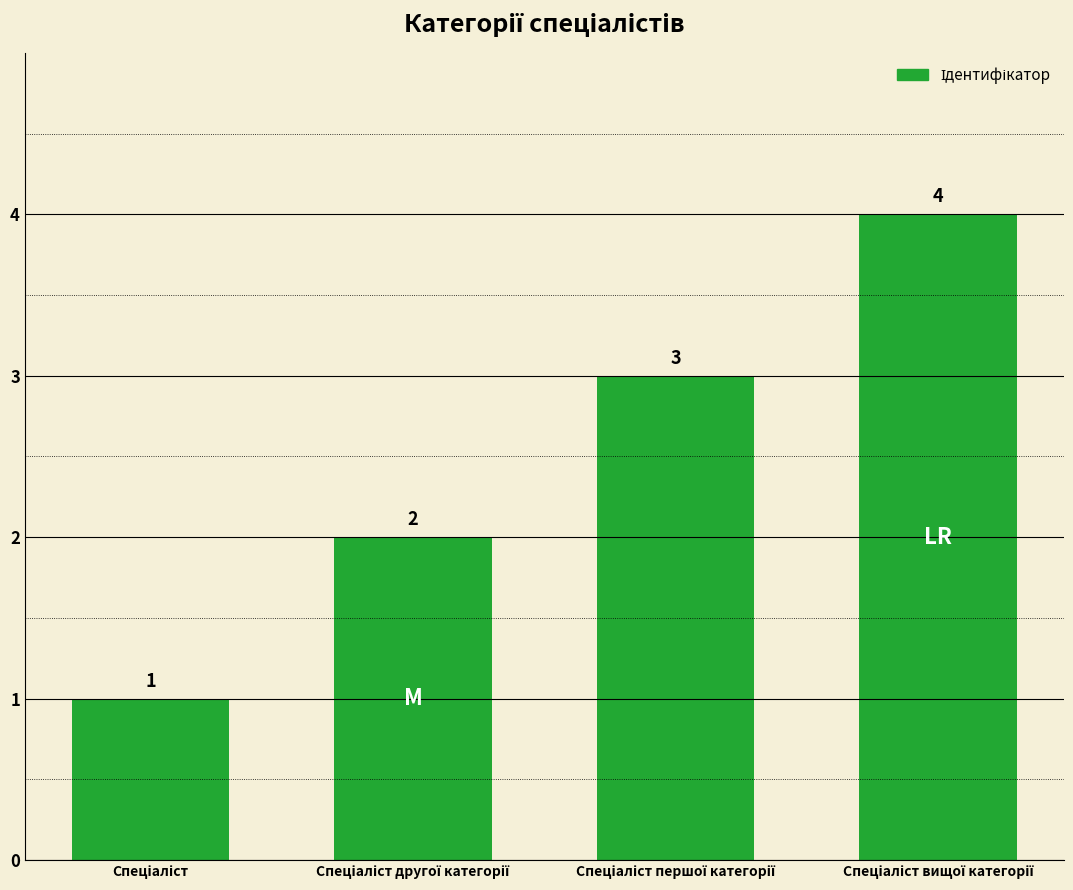

What is the greatest value displayed?

4